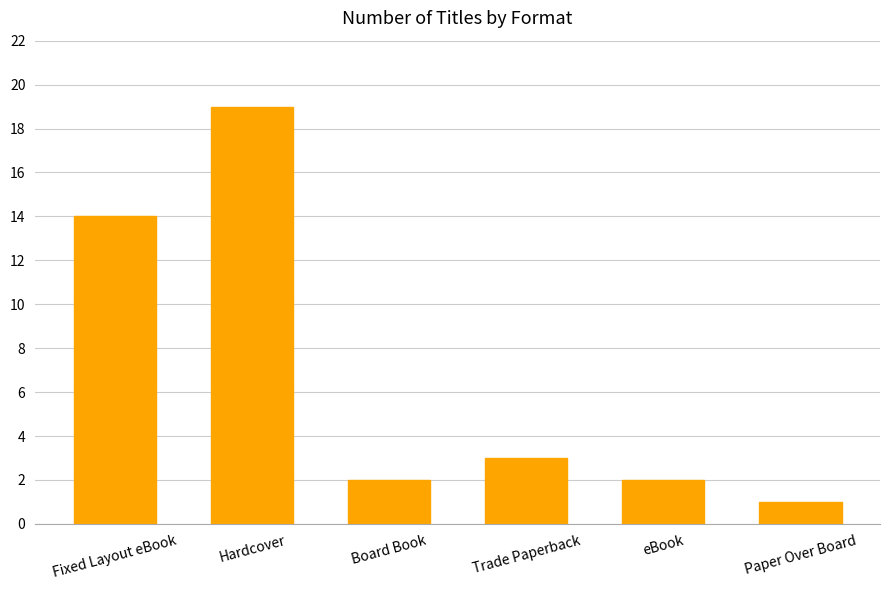

Which category has the highest value across all series?

Hardcover